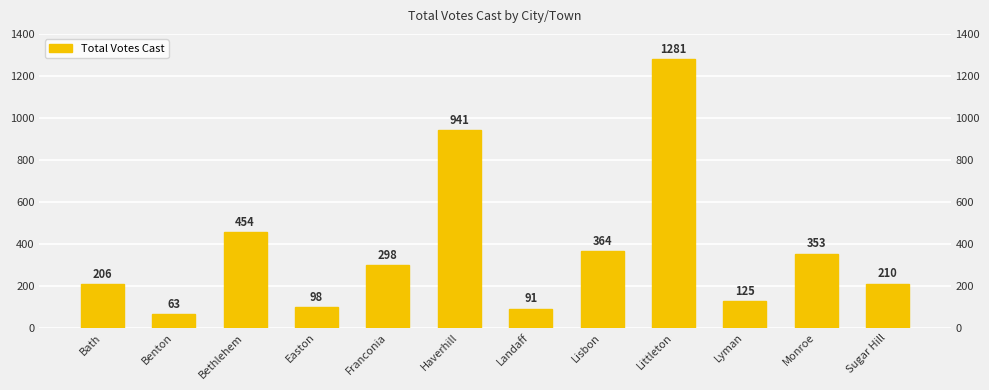

List the labels in order of value, largest first.

Littleton, Haverhill, Bethlehem, Lisbon, Monroe, Franconia, Sugar Hill, Bath, Lyman, Easton, Landaff, Benton